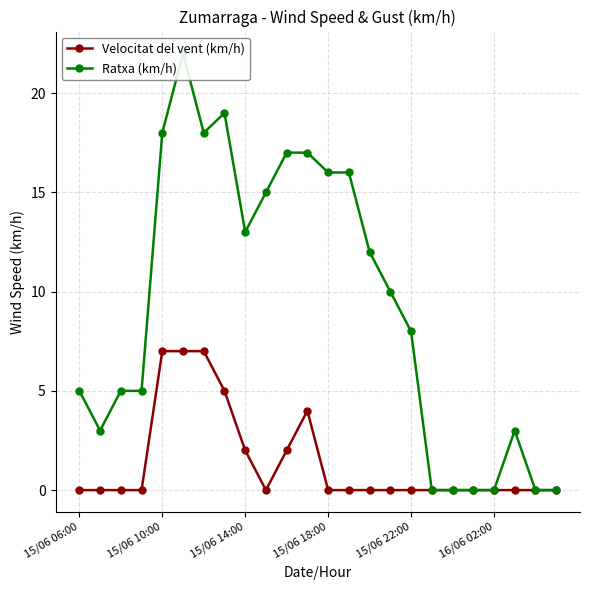

Is it true that Velocitat del vent (km/h) equals 1 at 15/06 14:00?

False